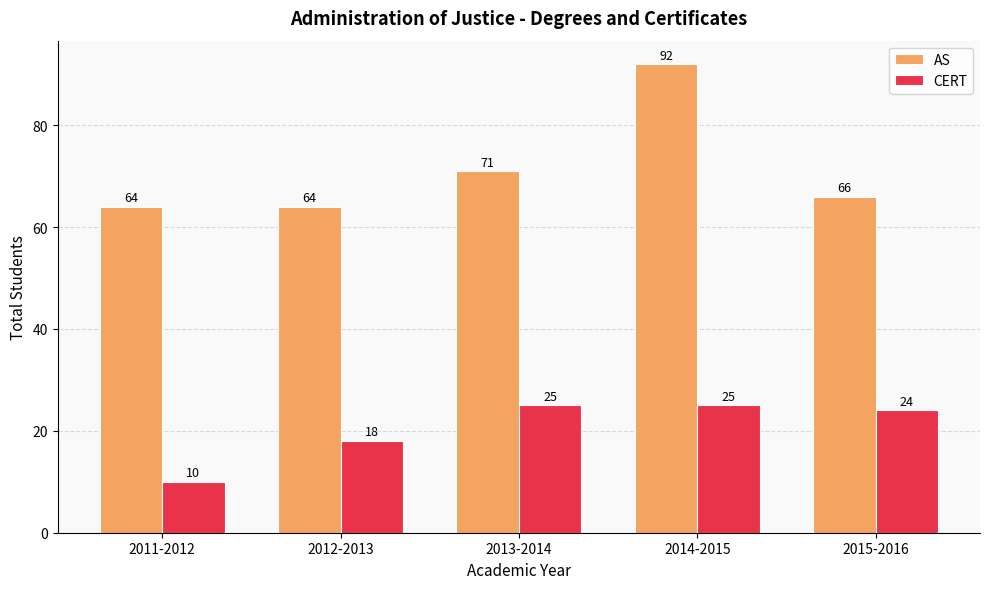

At 2015-2016, list the series in order from smallest to largest.

CERT, AS